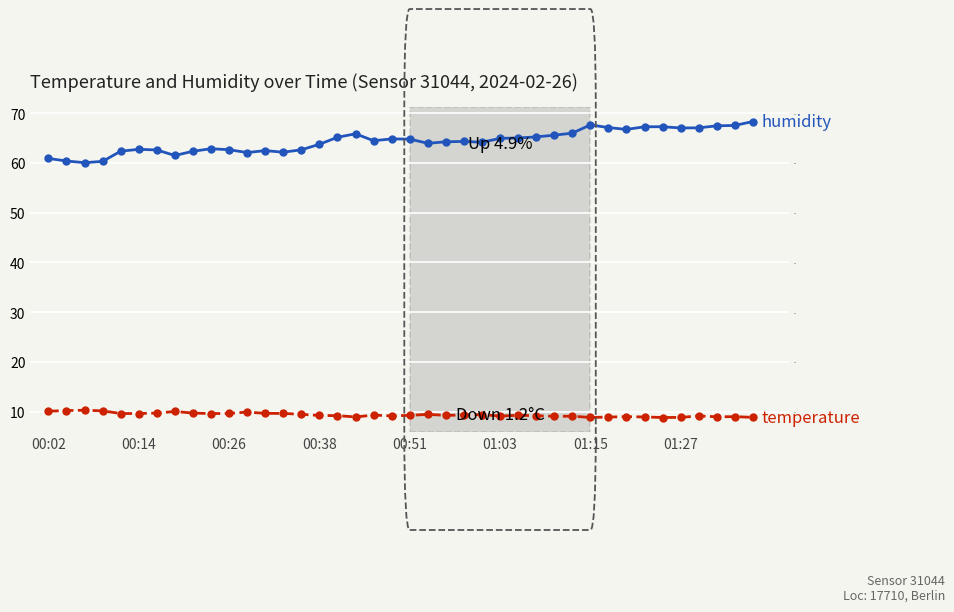

Which series has the largest range (max minus min)?

humidity